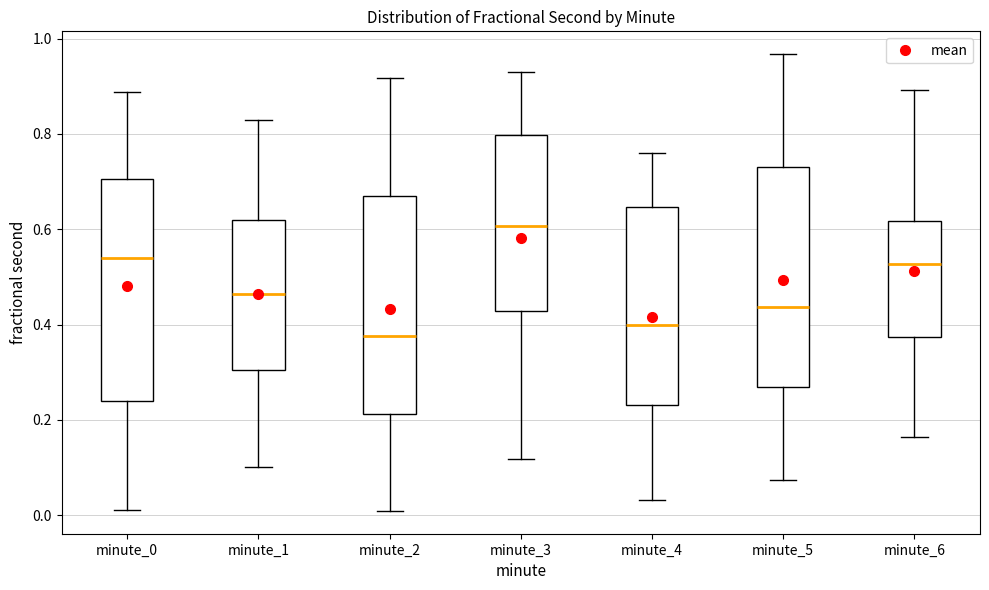

Which box has the highest median line?

minute_3